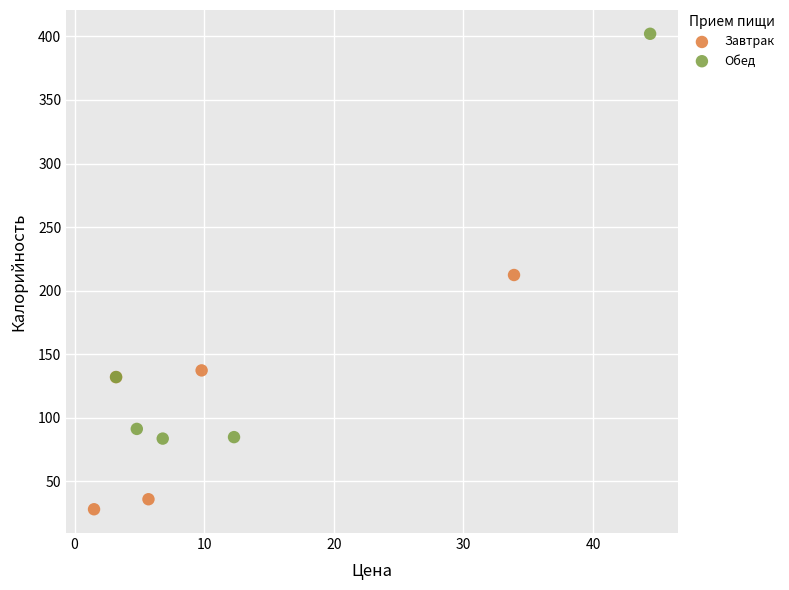

Which series has the widest spread of Y values?

Обед